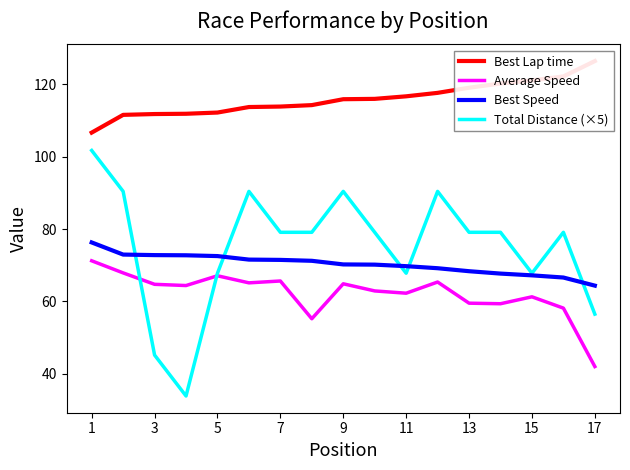

What is the label of the 1st point from the left?

1